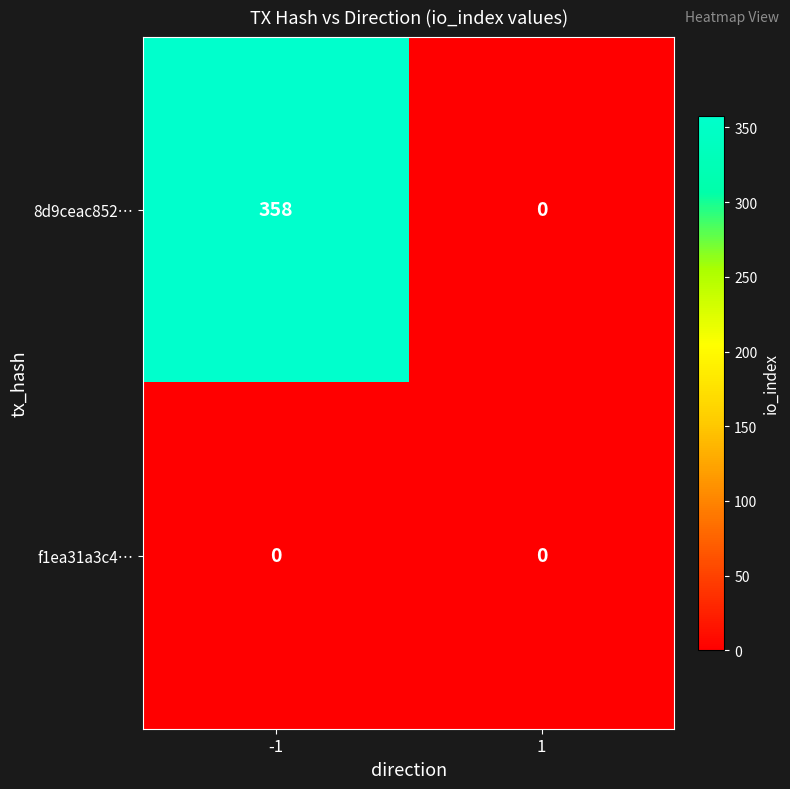

Reading left to right, transcribe all the data shown in this chart.

8d9ceac852…: 358	0
f1ea31a3c4…: 0	0